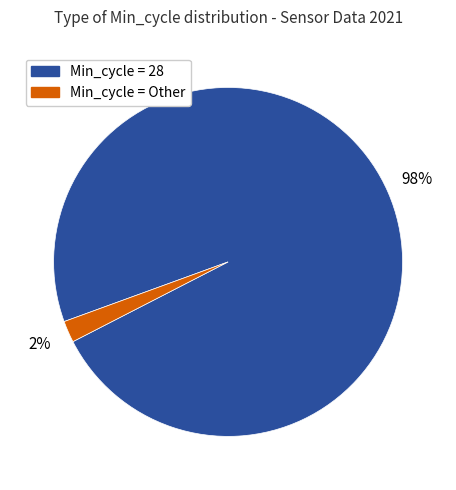

Is it true that Min_cycle = 28 is 87% of the pie?

False